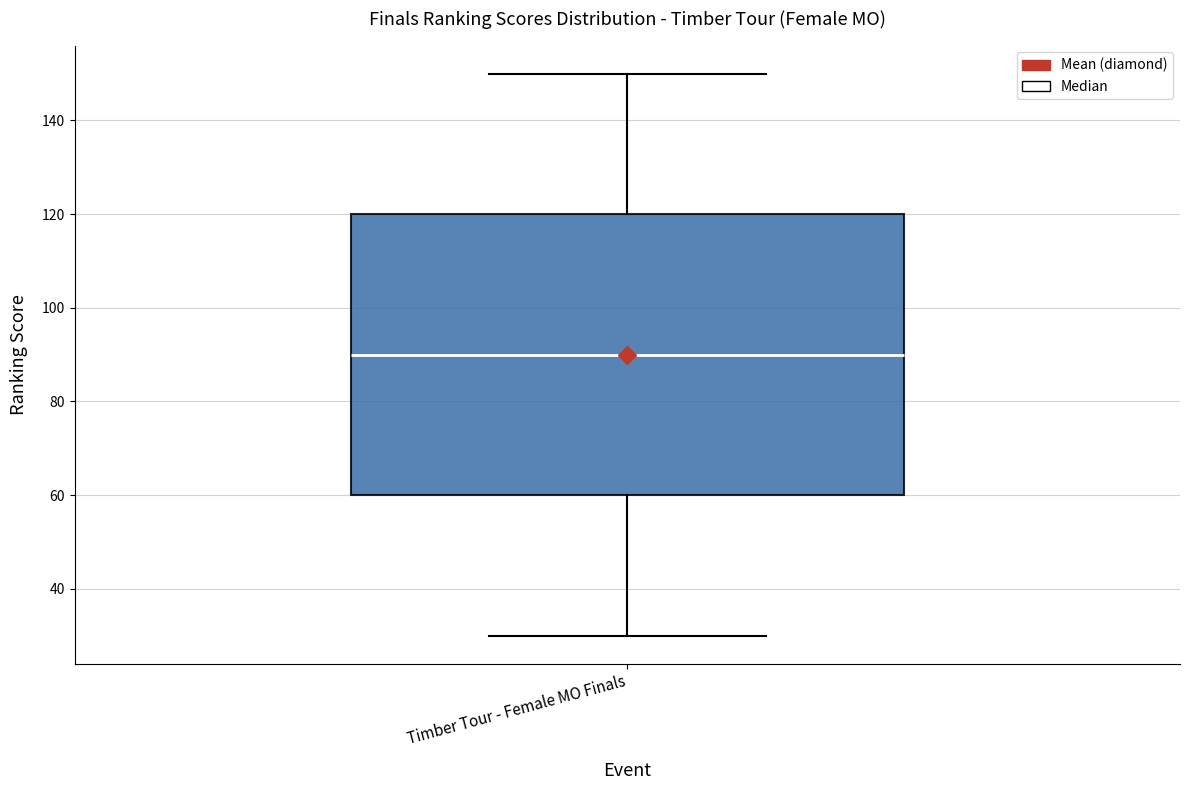

Read this box plot against the y-axis: the position of the median line, the range covered by the box, and the ends of both whiskers. The values are not printed on the chart, so give them approximately, as read against the axis.

median 90, box 60 to 120, whiskers 30 to 150